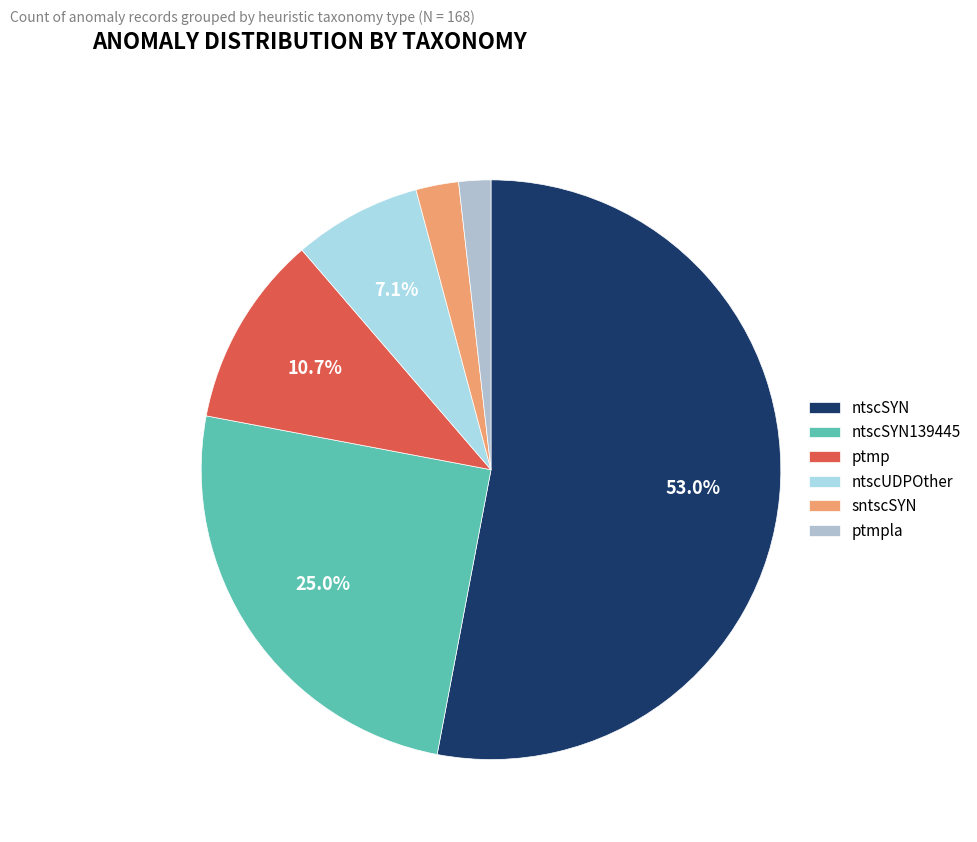

To the nearest percent, what portion does ntscSYN represent?

53%